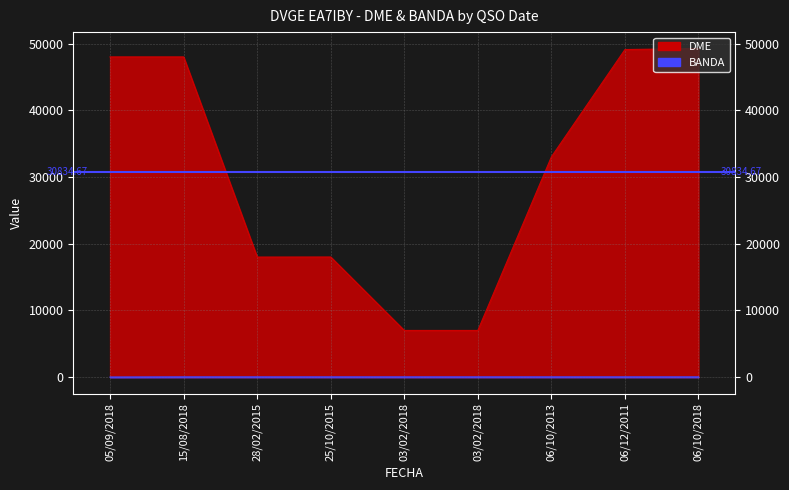

At which category is the sum across all series the highest?

06/10/2018